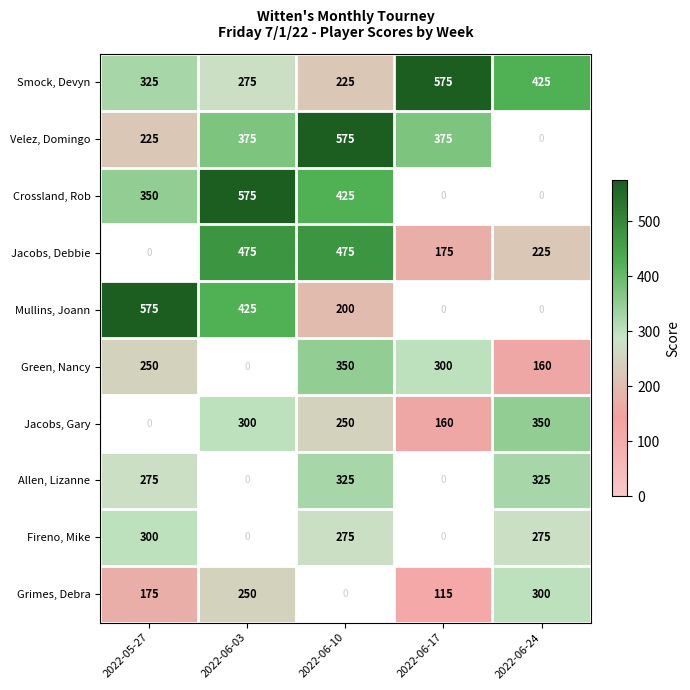

Which series has the largest total across all categories?

Smock, Devyn